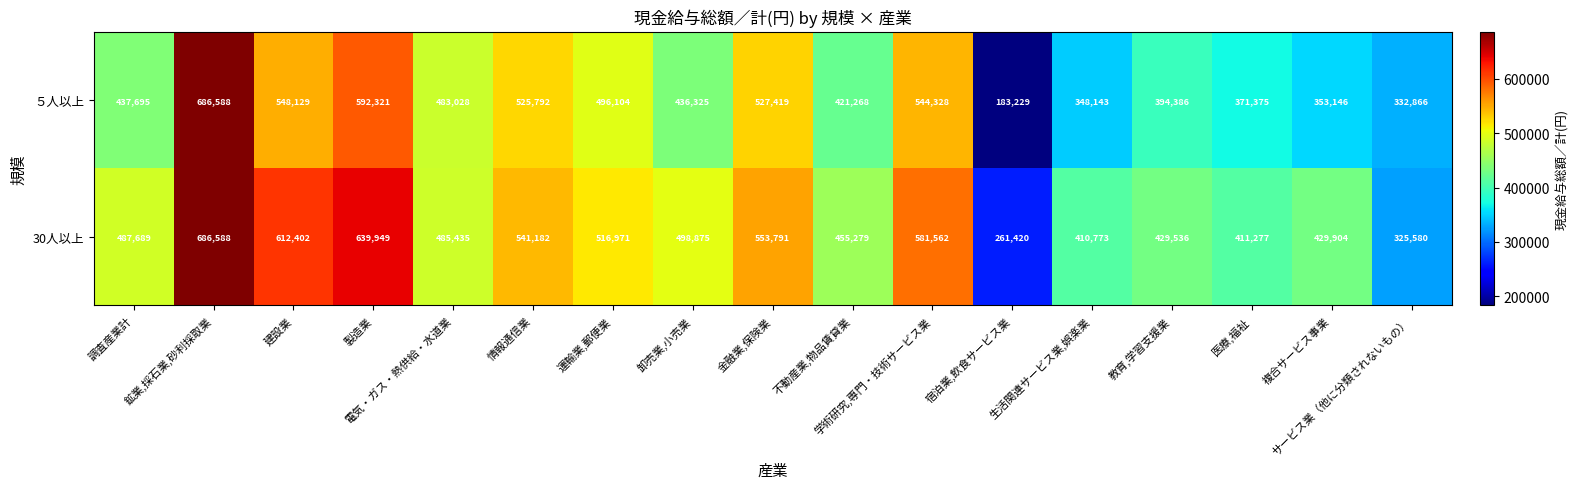

At how many categories does at least one series exceed 683367?

1